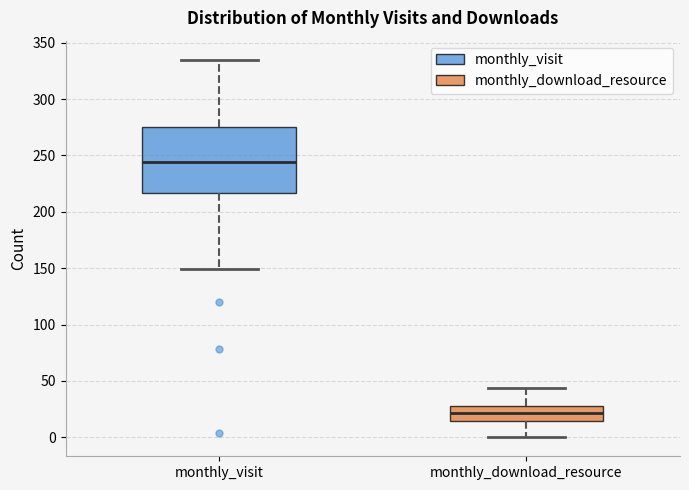

Where does the upper whisker of the box for monthly_download_resource end on the y-axis? The values are not printed on the chart, so give them approximately, as read against the axis.

45